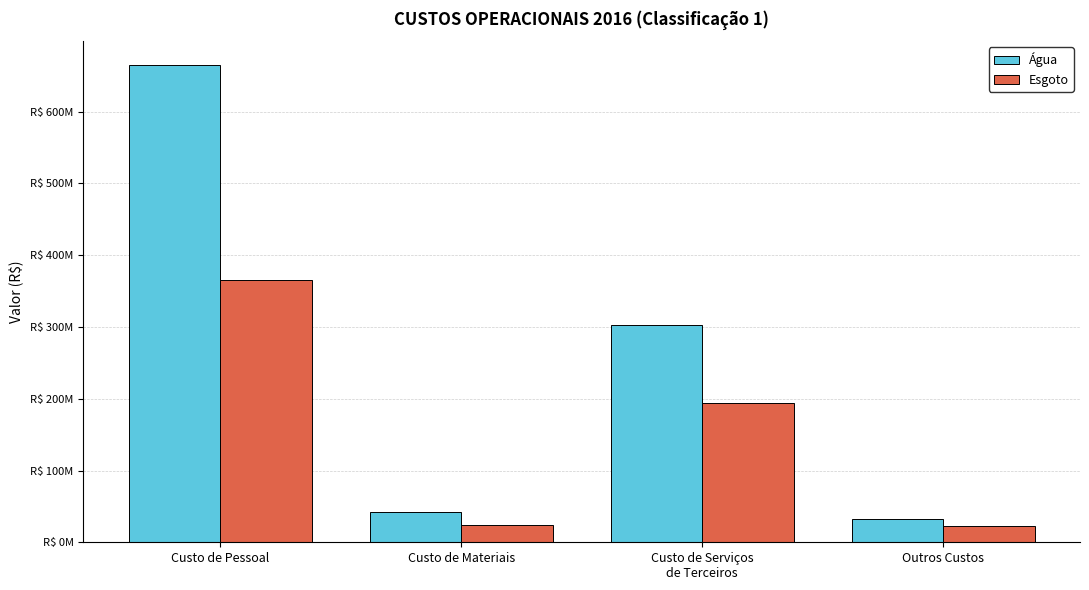

What is the average value of the Esgoto series?

151245803.4